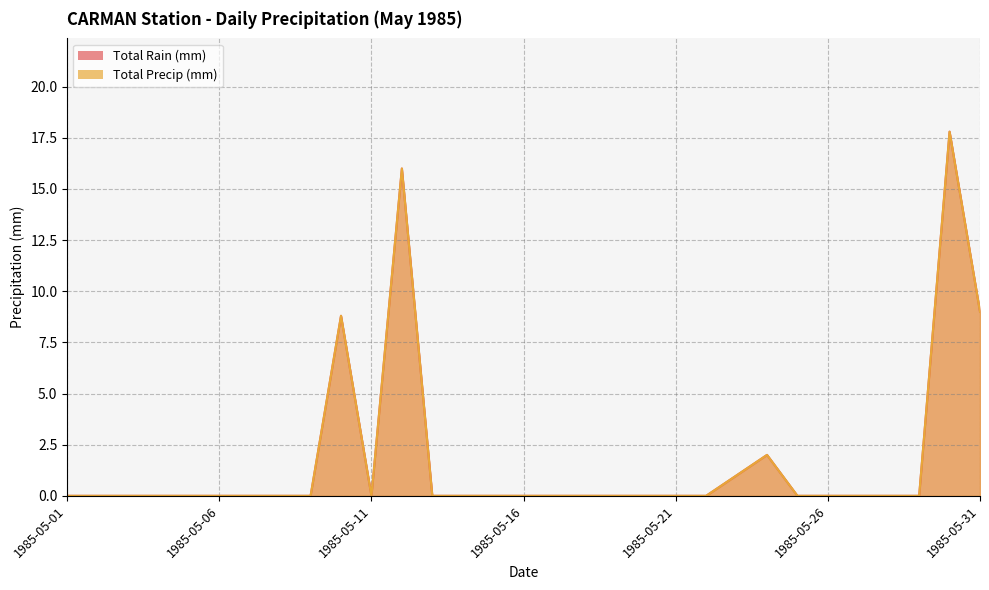

True or false: Total Precip (mm) and Total Rain (mm) cross at least once.

False